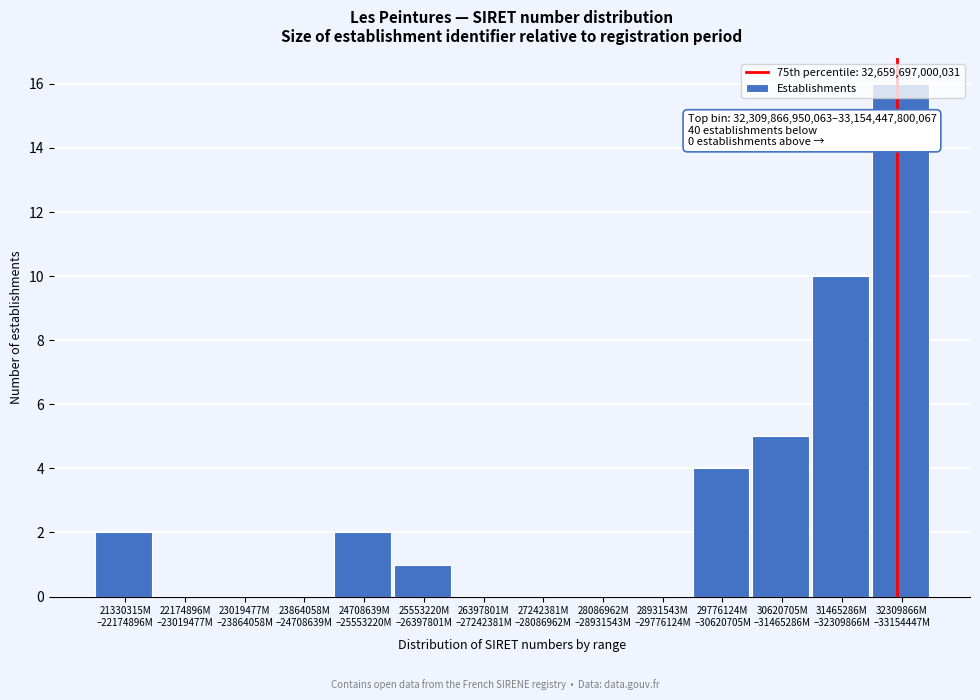

What is the sum of all values?

40